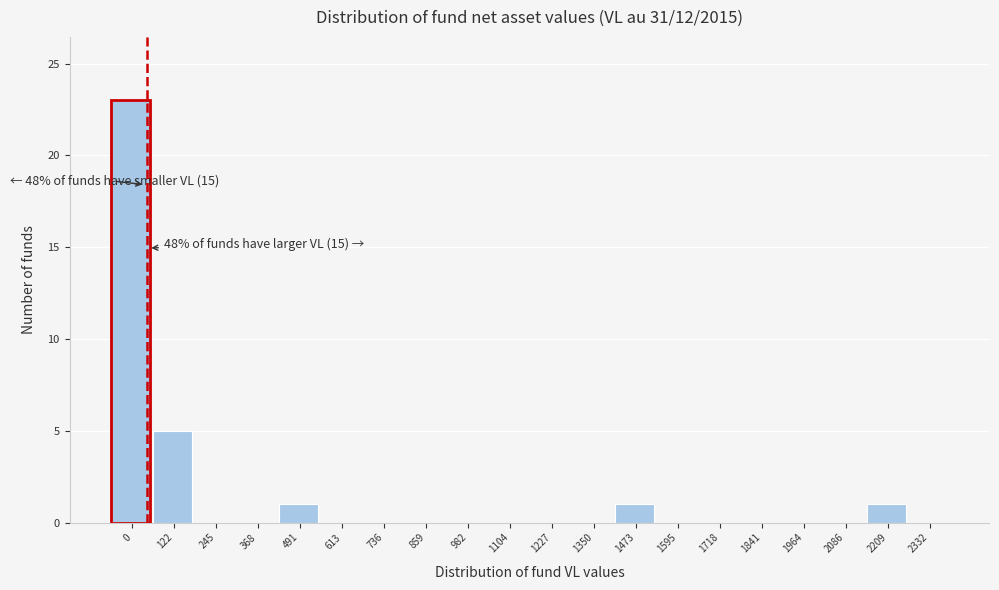

Reading left to right, what are all the values shown in this chart?

0=23	122=5	245=0	368=0	491=1	613=0	736=0	859=0	982=0	1104=0	1227=0	1350=0	1473=1	1595=0	1718=0	1841=0	1964=0	2086=0	2209=1	2332=0